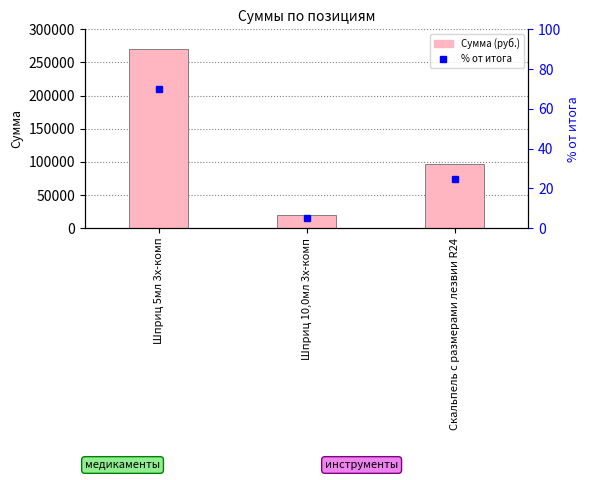

True or false: Сумма has a value of 270000.0 at Шприц 5мл 3х-комп.

True